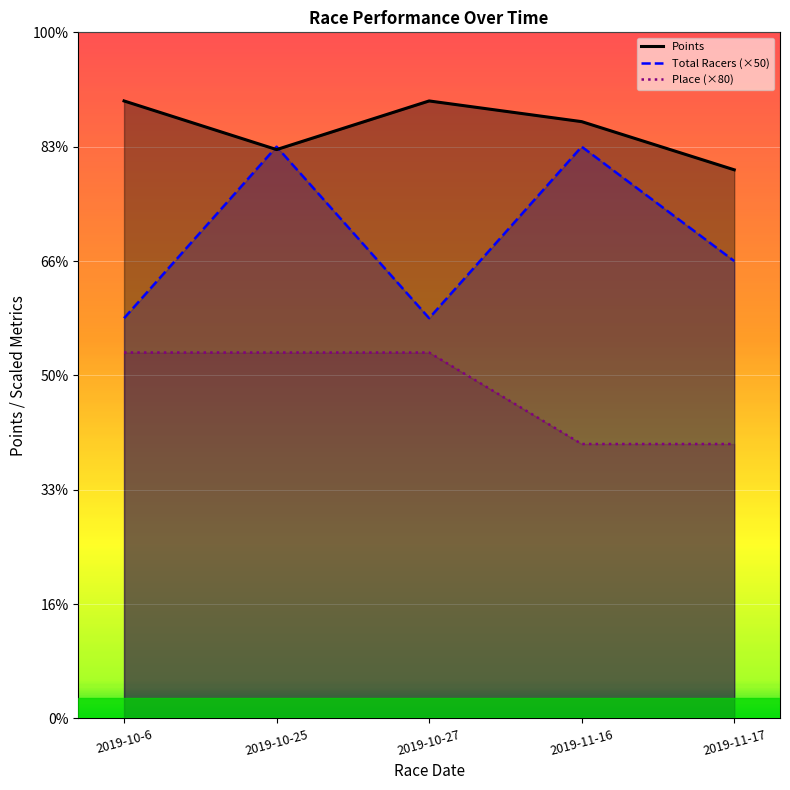

What position from the left is 2019-10-6?

1